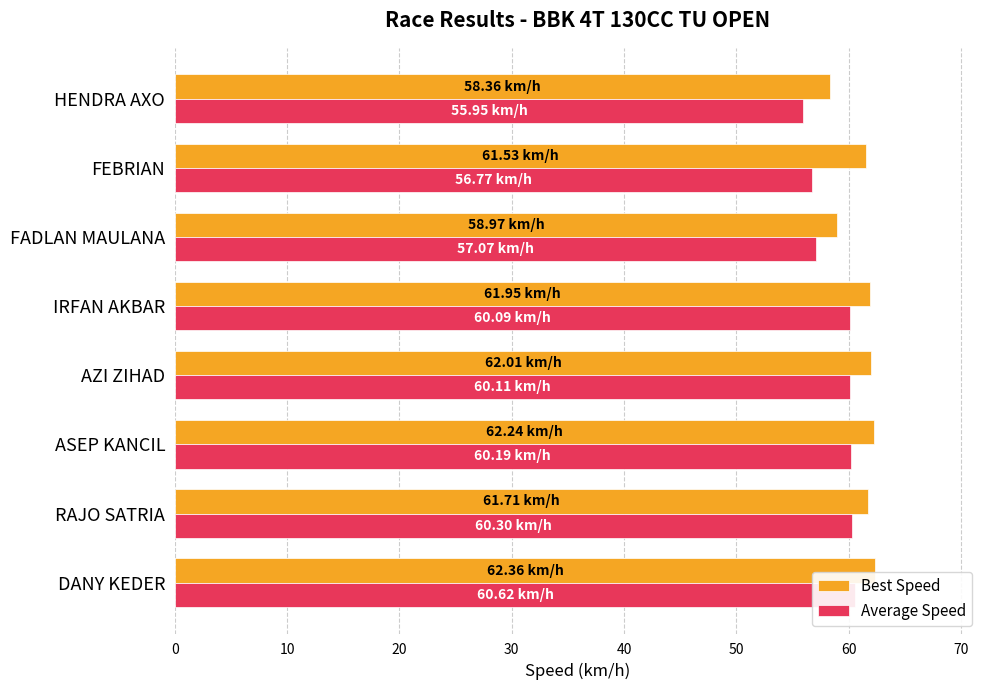

What is the value of the Best Speed bar at the 8th from the left?

58.4